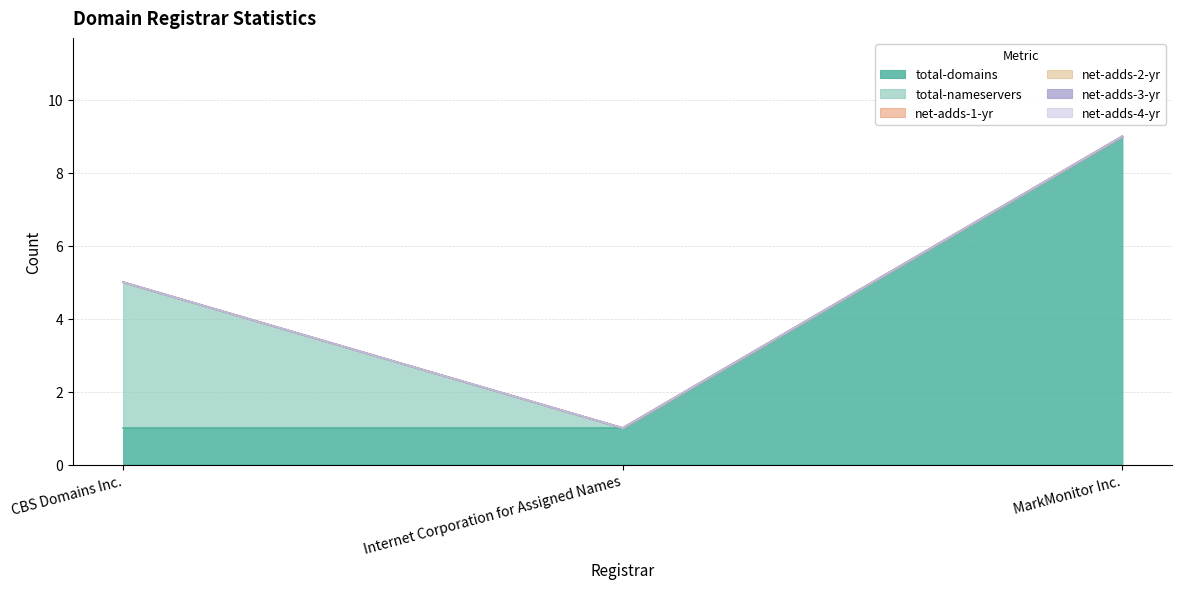

What is the label of the 3rd point from the left?

MarkMonitor Inc.